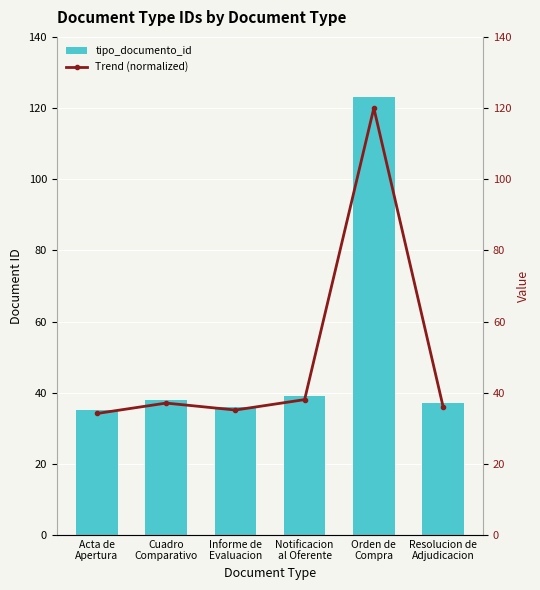

The value of tipo_documento_id at Notificacion
al Oferente is 39.0. True or false?

True